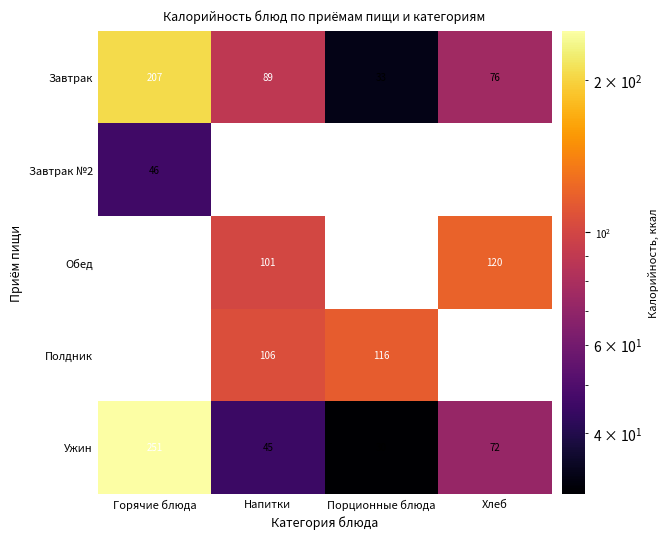

Which category has the highest value in the Ужин series?

Горячие блюда